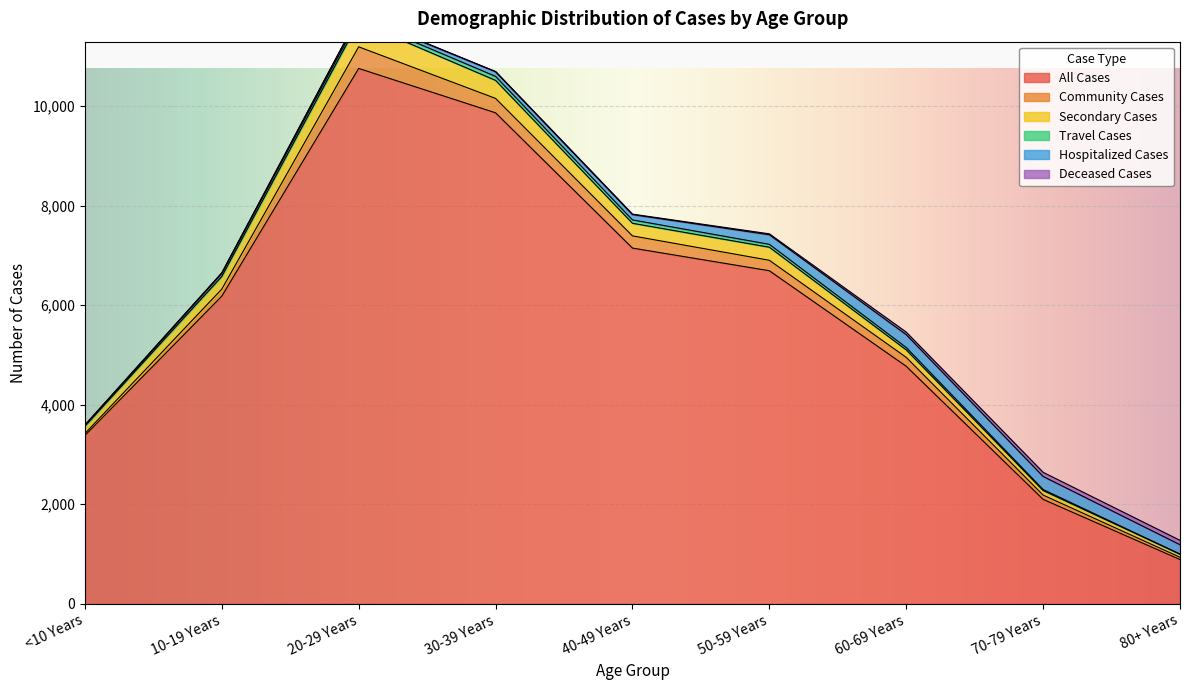

The value of Hospitalized Cases at 80+ Years is 188. True or false?

True